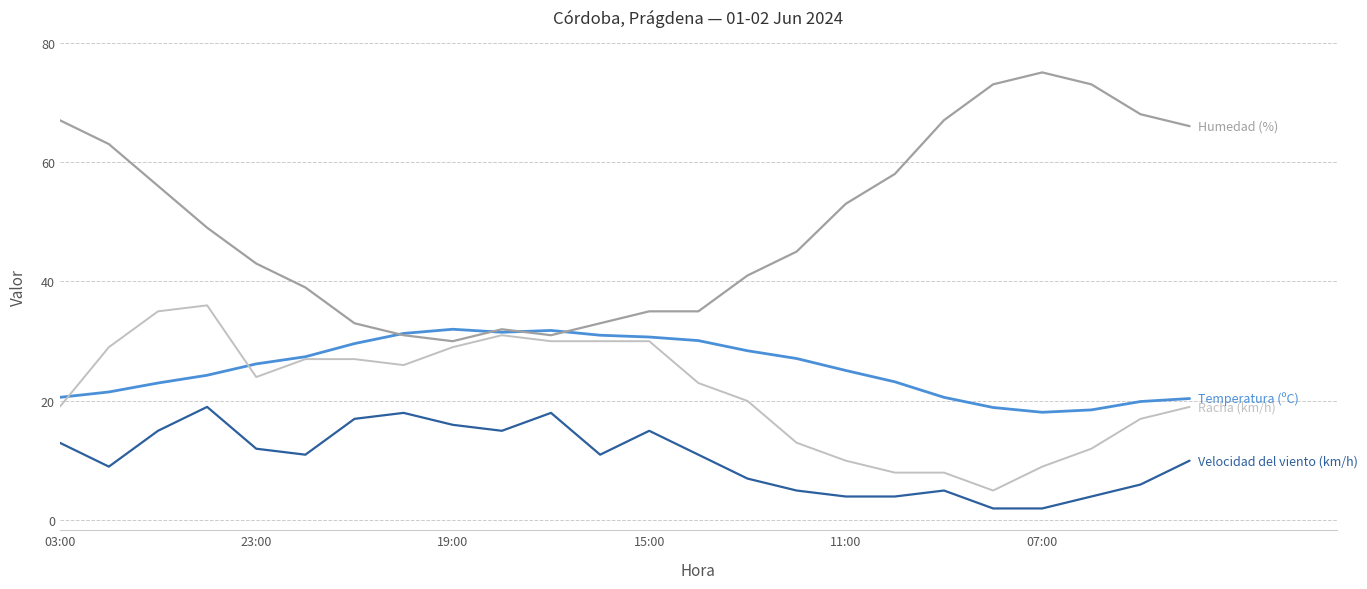

What is the minimum value shown in the chart?

2.0